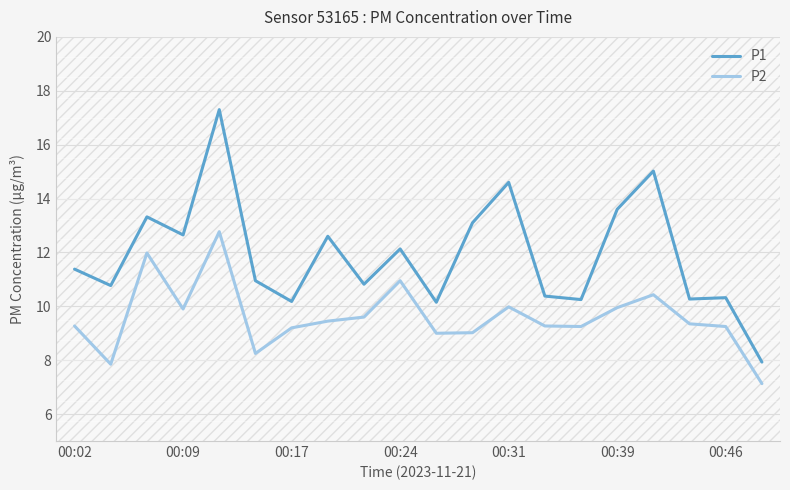

Which series has the largest range (max minus min)?

P1